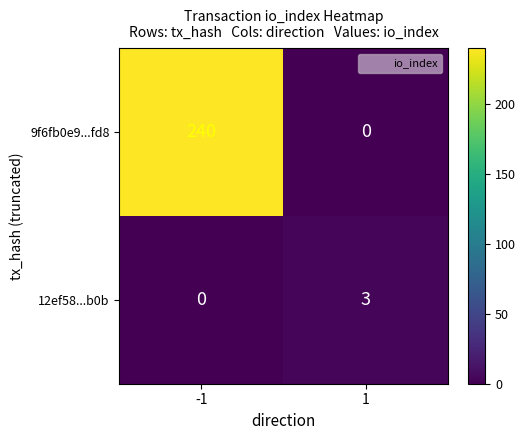

Reading left to right, extract all data points from this chart.

9f6fb0e9...fd8: -1=240	1=0
12ef58...b0b: -1=0	1=3